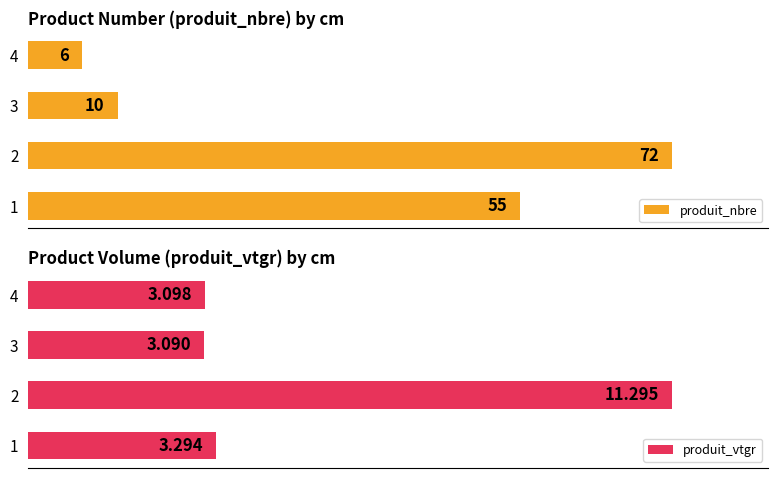

List the labels in order of produit_nbre value, smallest first.

4, 3, 1, 2